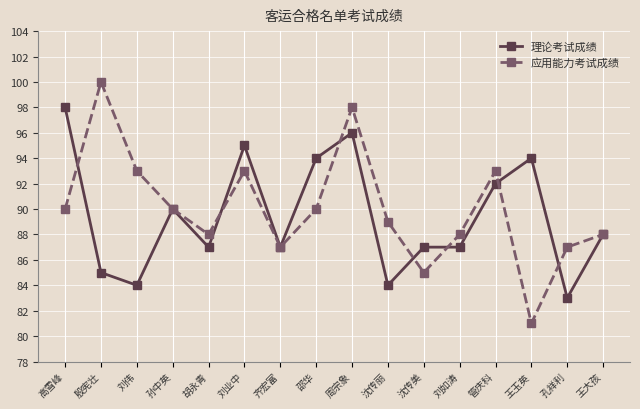

Reading left to right, what are all the values shown in this chart?

理论考试成绩: 98	85	84	90	87	95	87	94	96	84	87	87	92	94	83	88
应用能力考试成绩: 90	100	93	90	88	93	87	90	98	89	85	88	93	81	87	88